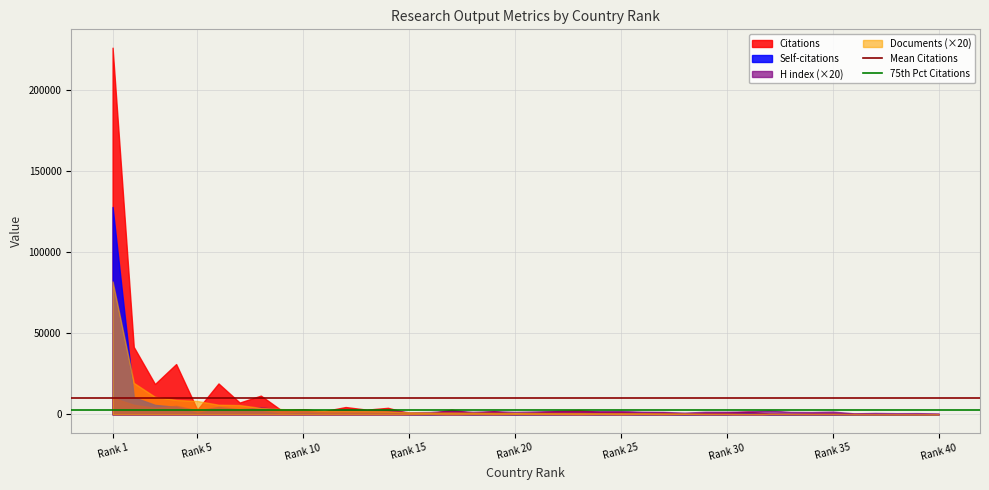

How many lines are shown in the chart?

4